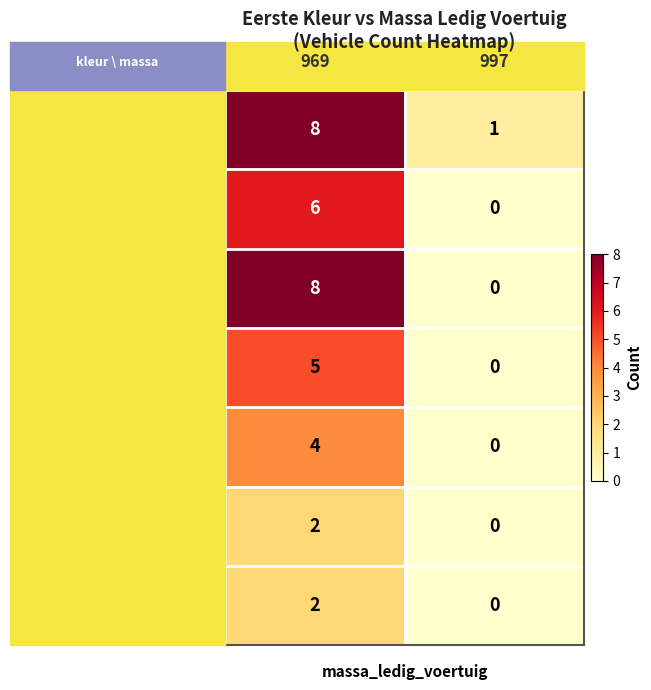

How many categories are shown in the chart?

2